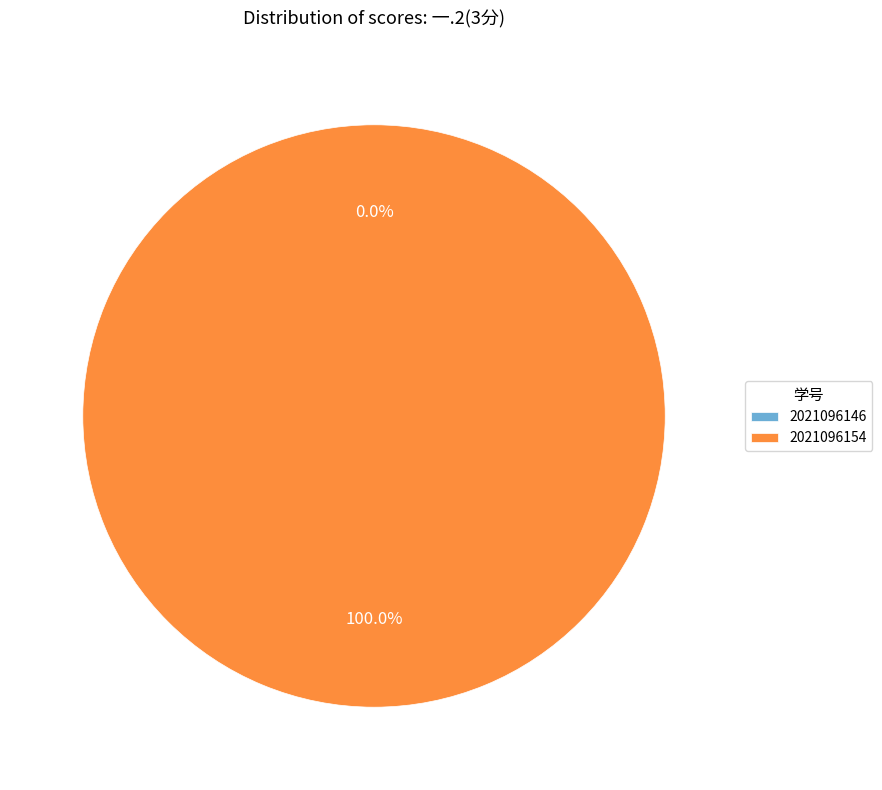

Is there any slice that represents more than half of the pie?

Yes